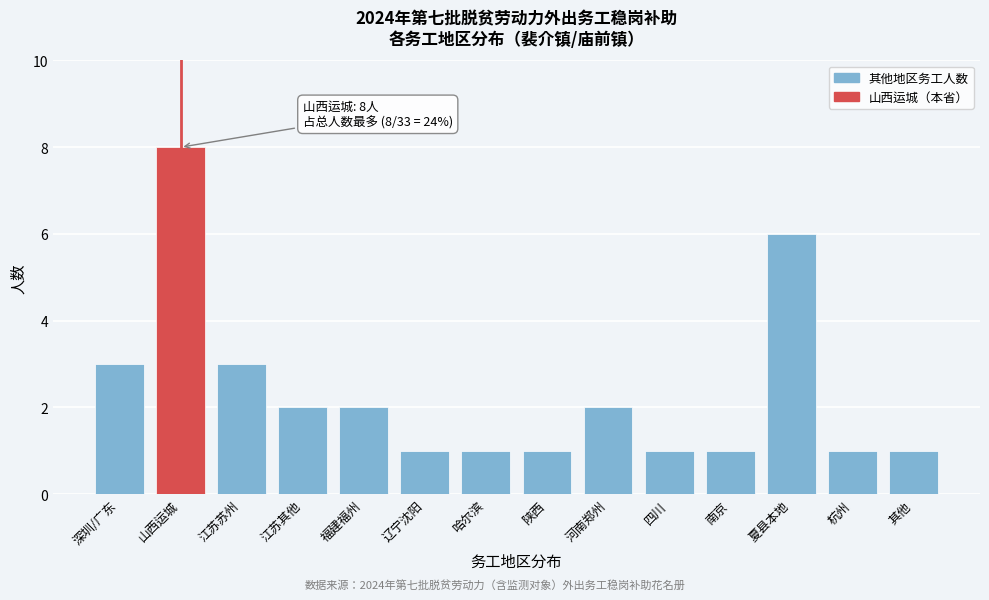

Reading right to left, list all the values displayed in this chart.

其他=1	杭州=1	夏县本地=6	南京=1	四川=1	河南郑州=2	陕西=1	哈尔滨=1	辽宁沈阳=1	福建福州=2	江苏其他=2	江苏苏州=3	山西运城=8	深圳/广东=3